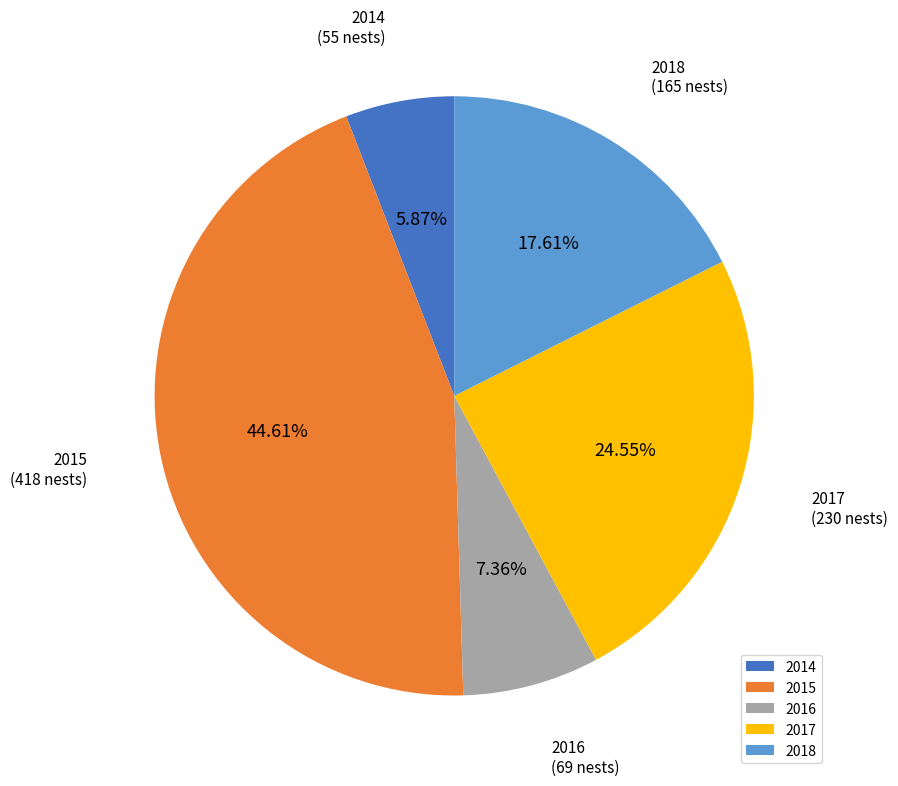

What portion of the pie excludes 2016?

92.6%